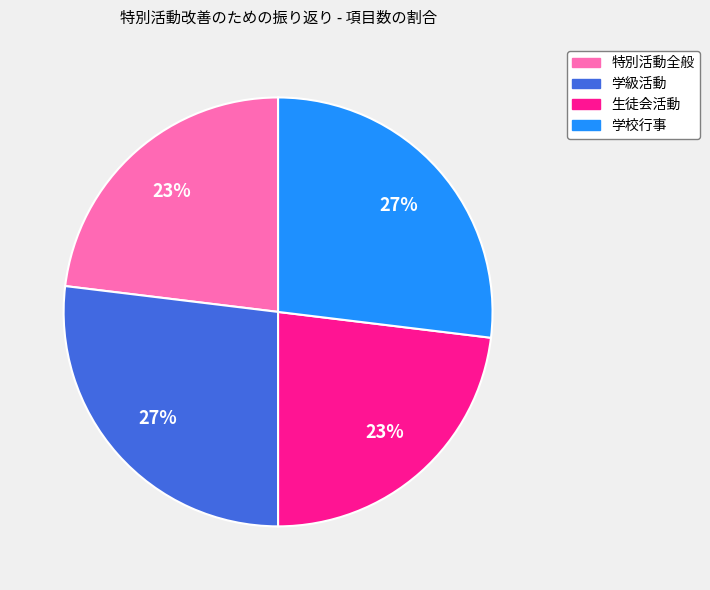

To the nearest percent, what is the difference between the largest and smallest slice percentages?

4%